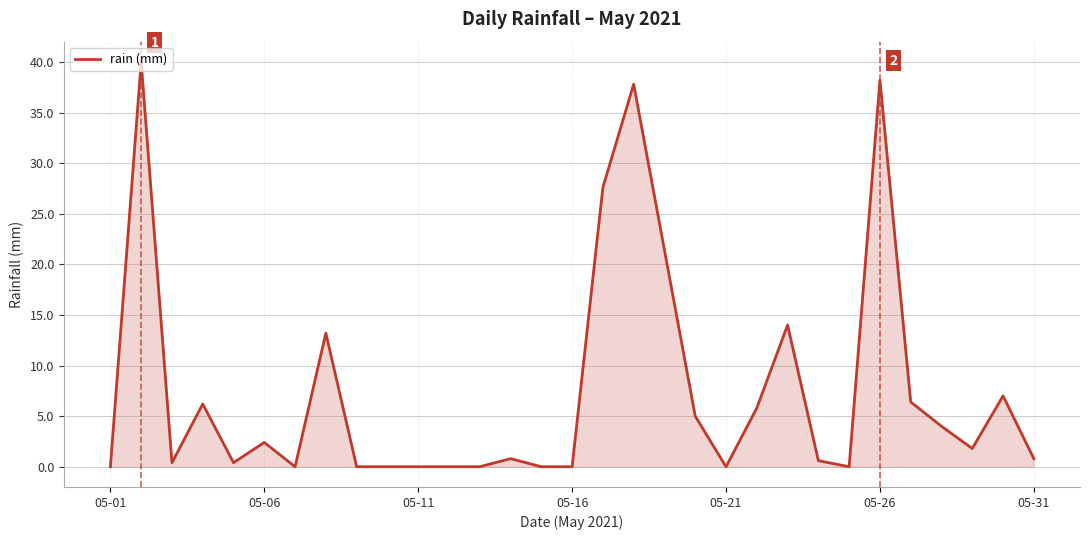

What is the maximum value shown in the chart?

40.0